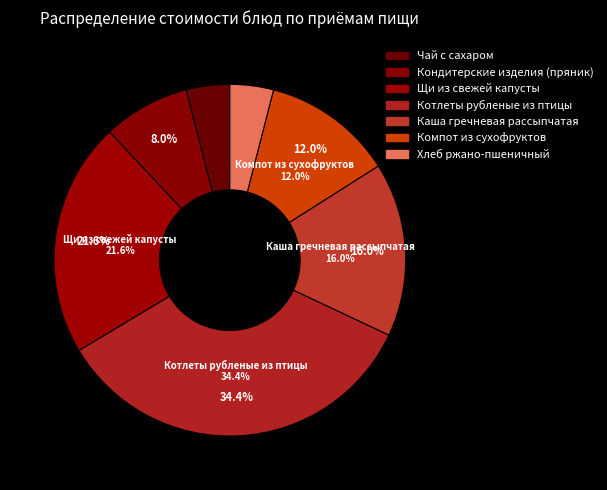

Does Котлеты рубленые из птицы account for over 50% of the chart?

No